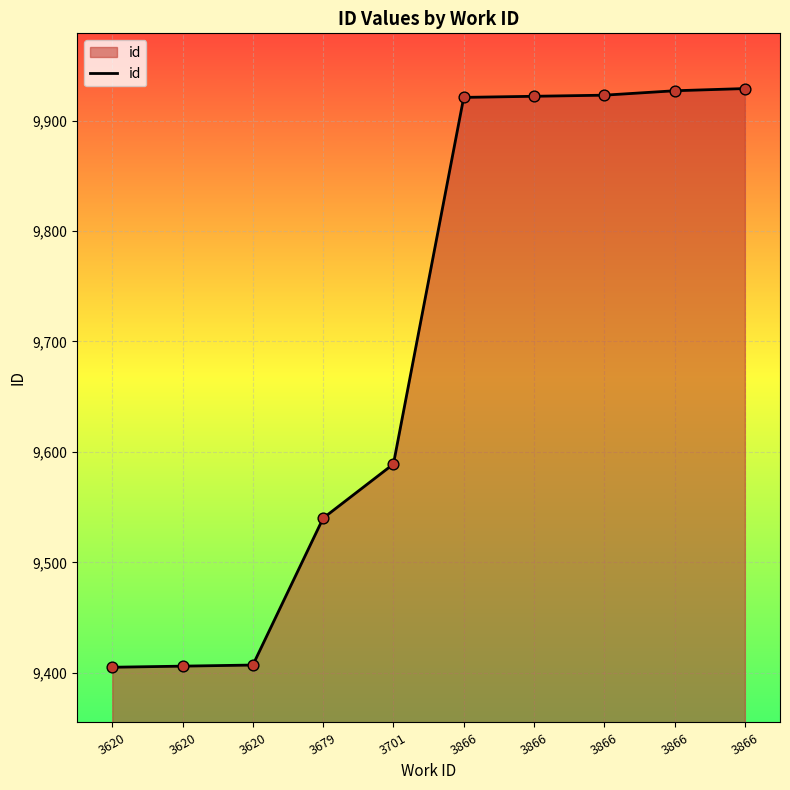

What is the change in value from 3620 to 3866?

+517